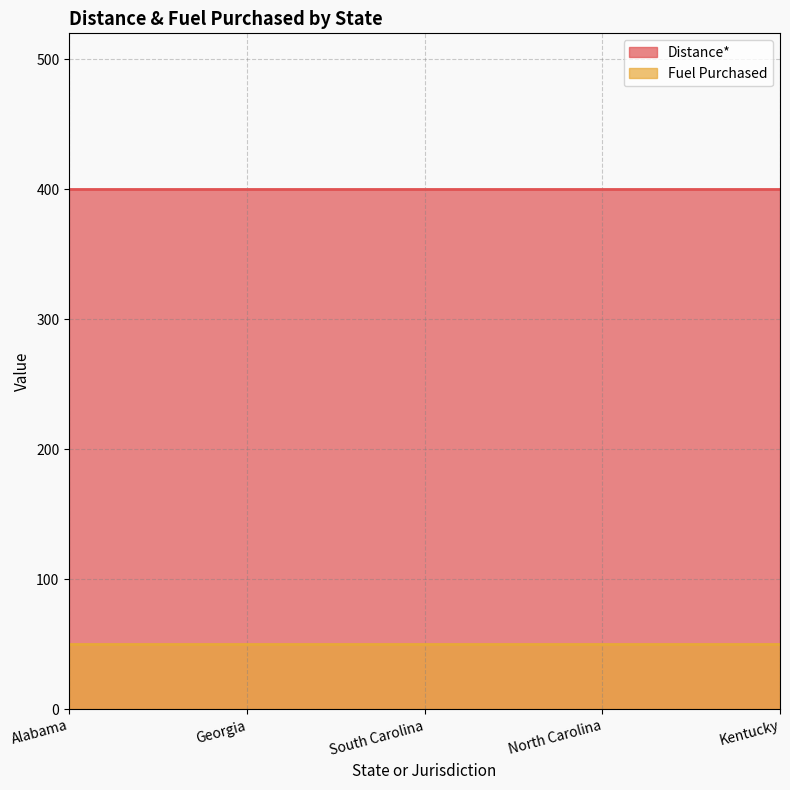

At which category is the sum across all series the highest?

Alabama